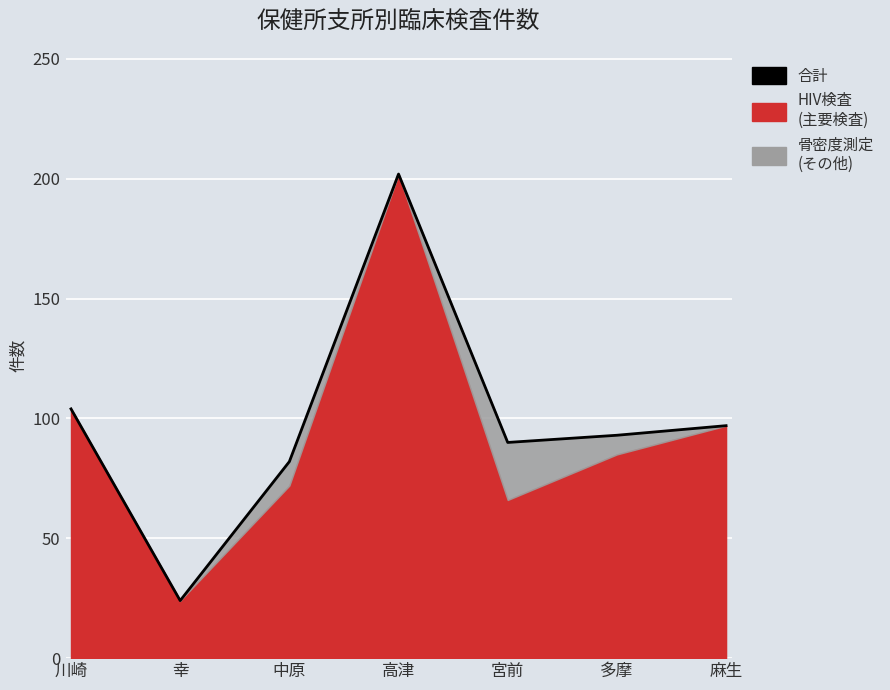

Is it true that the value at 多摩 is 93?

True